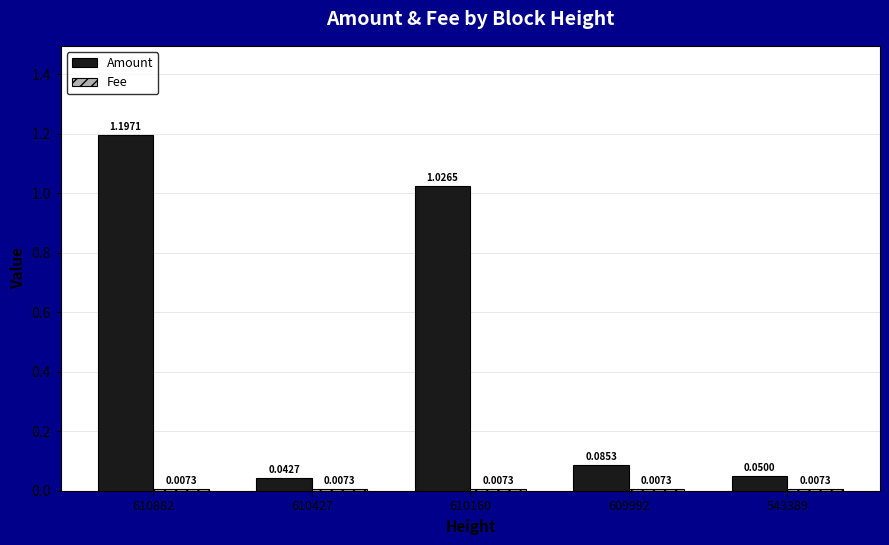

How many groups of bars are there?

5